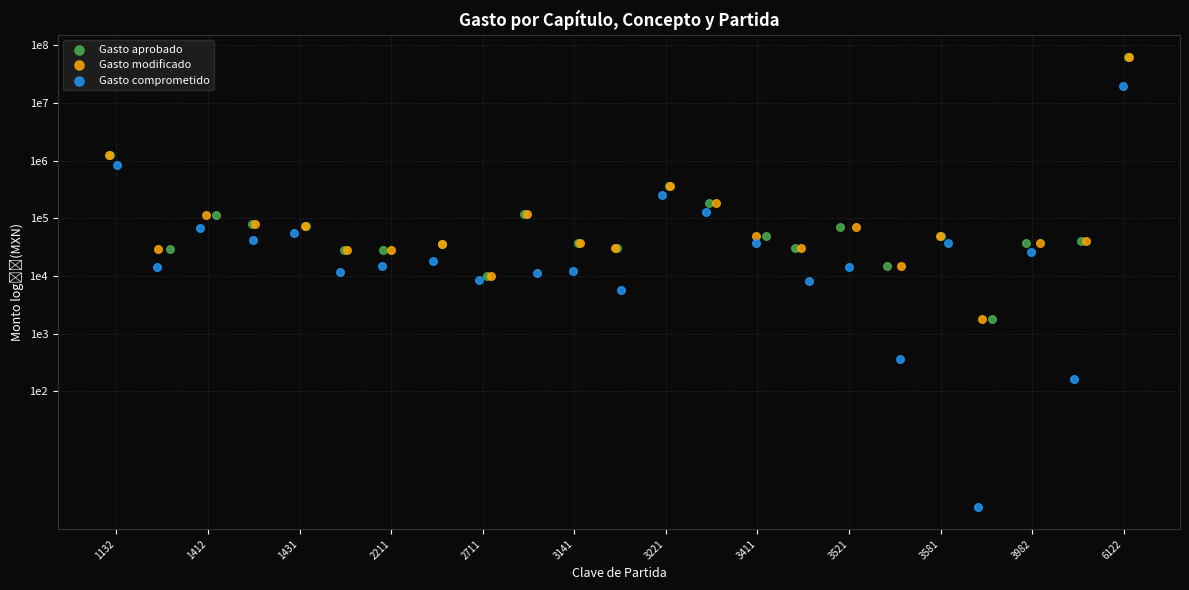

Which series reaches the minimum Y coordinate?

Gasto comprometido